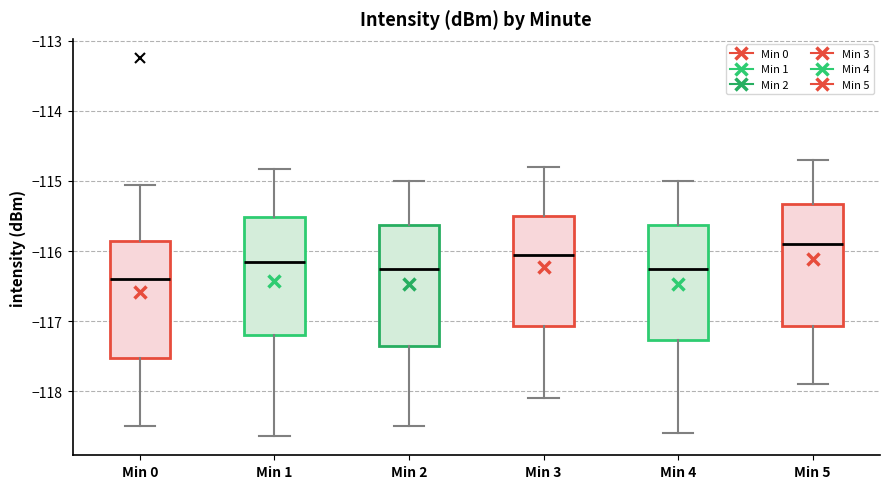

Reading left to right, transcribe this box plot: for each box, give where its median line is, the range the box spans, and where its two whiskers end, as read against the y-axis. The values are not printed on the chart, so give them approximately, as read against the axis.

Min 0: median -116.4, box -117.5 to -115.9, whiskers -118.5 to -115.1
Min 1: median -116.1, box -117.2 to -115.5, whiskers -118.6 to -114.8
Min 2: median -116.2, box -117.3 to -115.6, whiskers -118.5 to -115.0
Min 3: median -116.0, box -117.1 to -115.5, whiskers -118.1 to -114.8
Min 4: median -116.2, box -117.3 to -115.6, whiskers -118.6 to -115.0
Min 5: median -115.9, box -117.1 to -115.3, whiskers -117.9 to -114.7